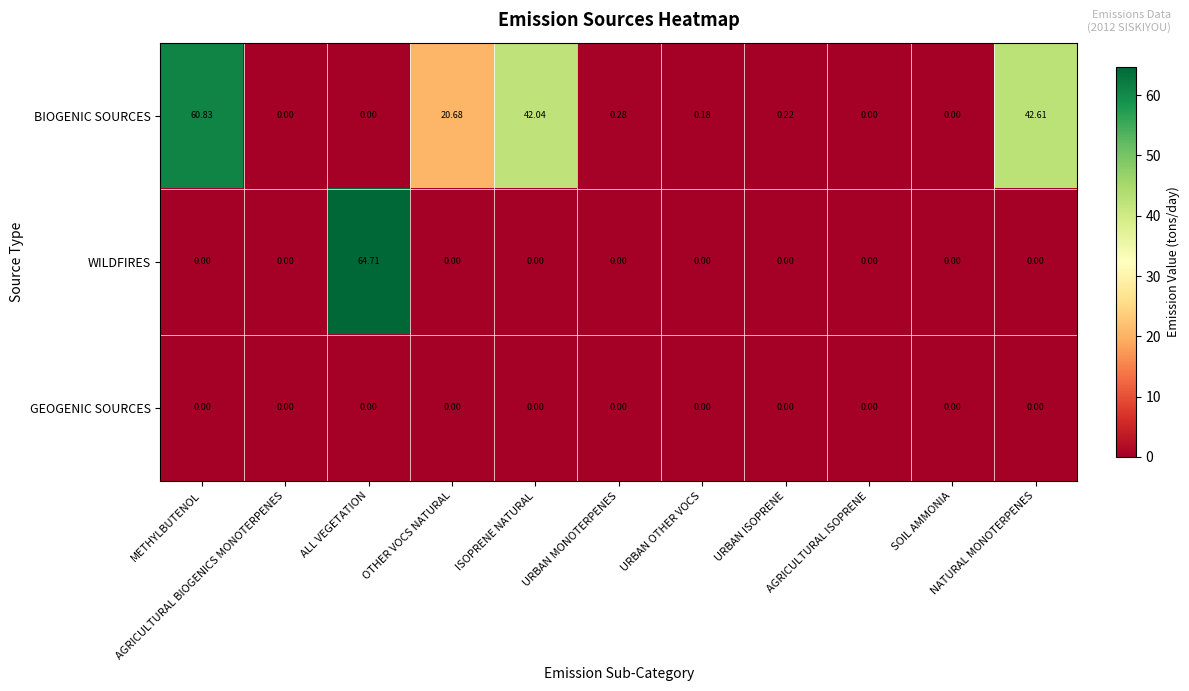

List the series in order of their overall mean, lowest first.

GEOGENIC SOURCES, WILDFIRES, BIOGENIC SOURCES